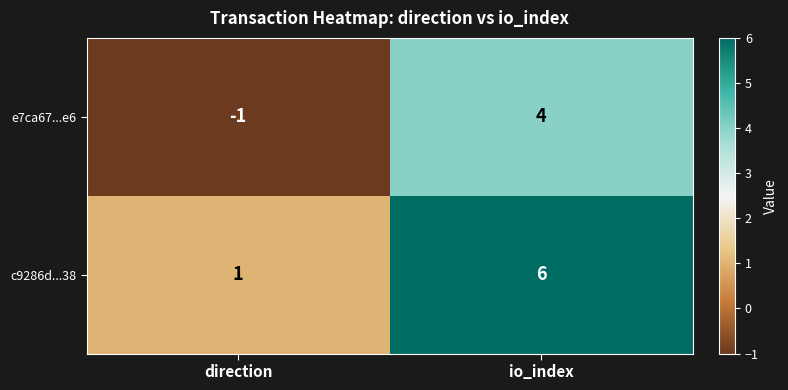

What is the greatest value displayed?

6